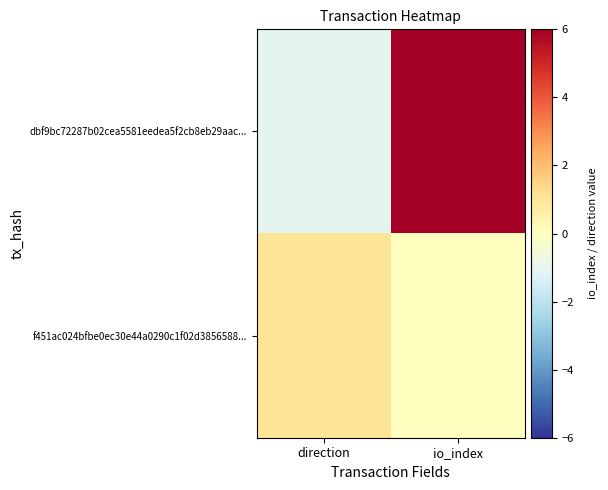

What is the difference between the highest and lowest values at direction?

2